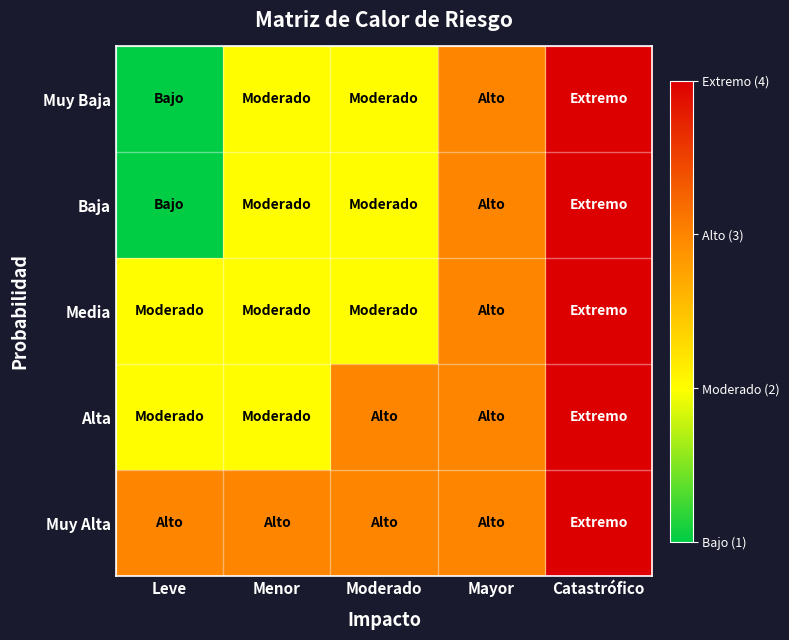

How many data points does each series have?

5